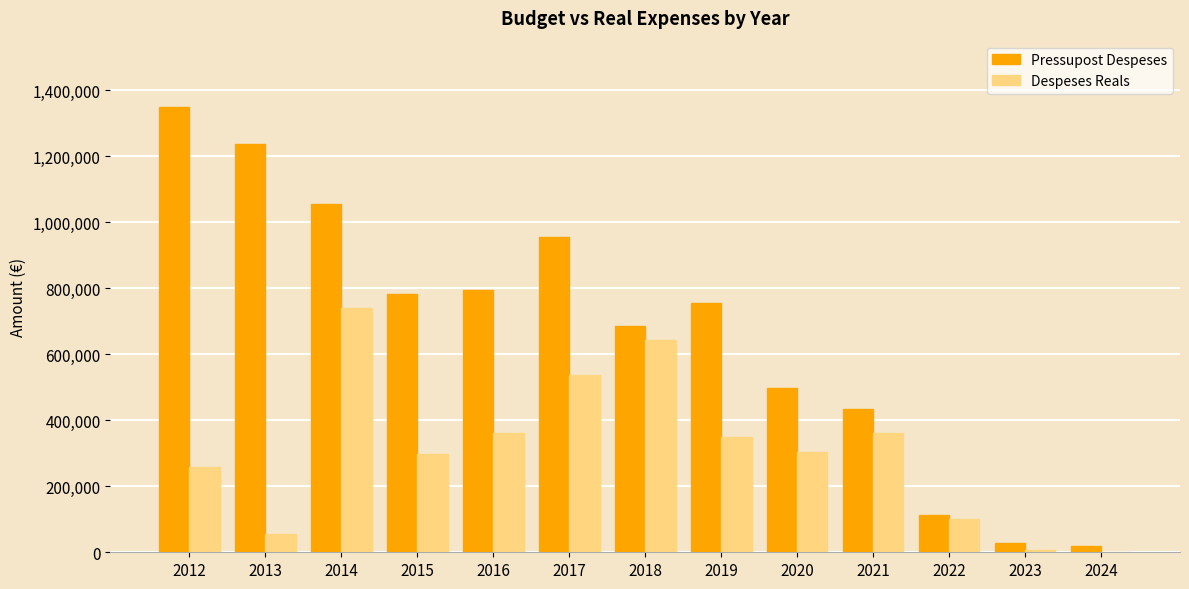

How many values in the Despeses Reals series exceed 302502?

7